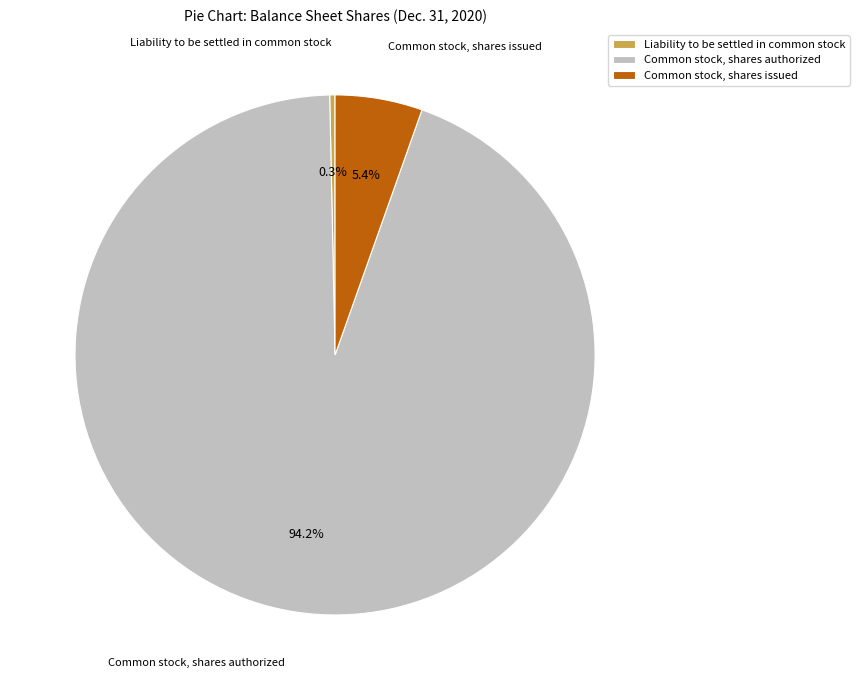

Which category has the biggest portion of the pie?

Common stock, shares authorized